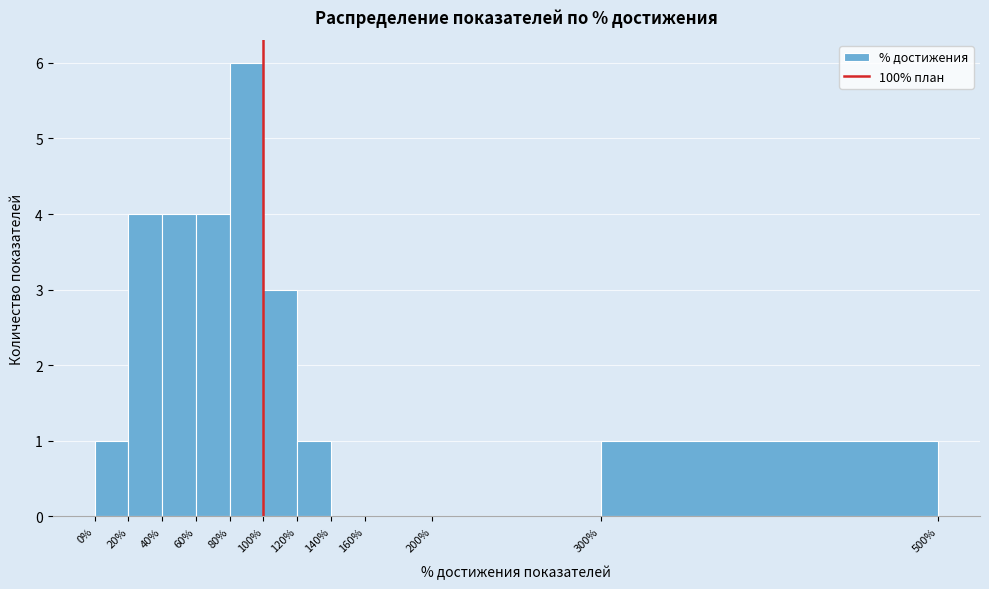

Which range on the x-axis has the tallest bar?

80% to 100%